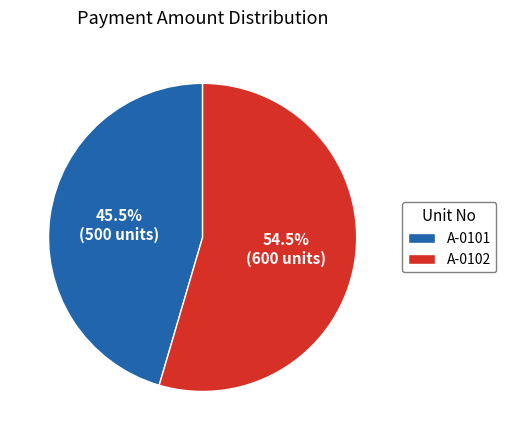

To the nearest percent, what is the difference between the largest and smallest slice percentages?

9%